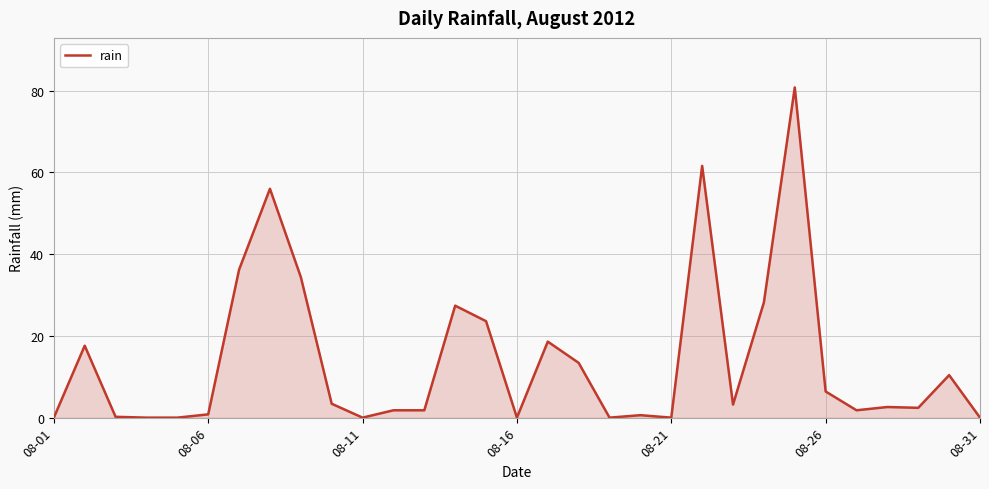

What is the greatest value displayed?

80.8